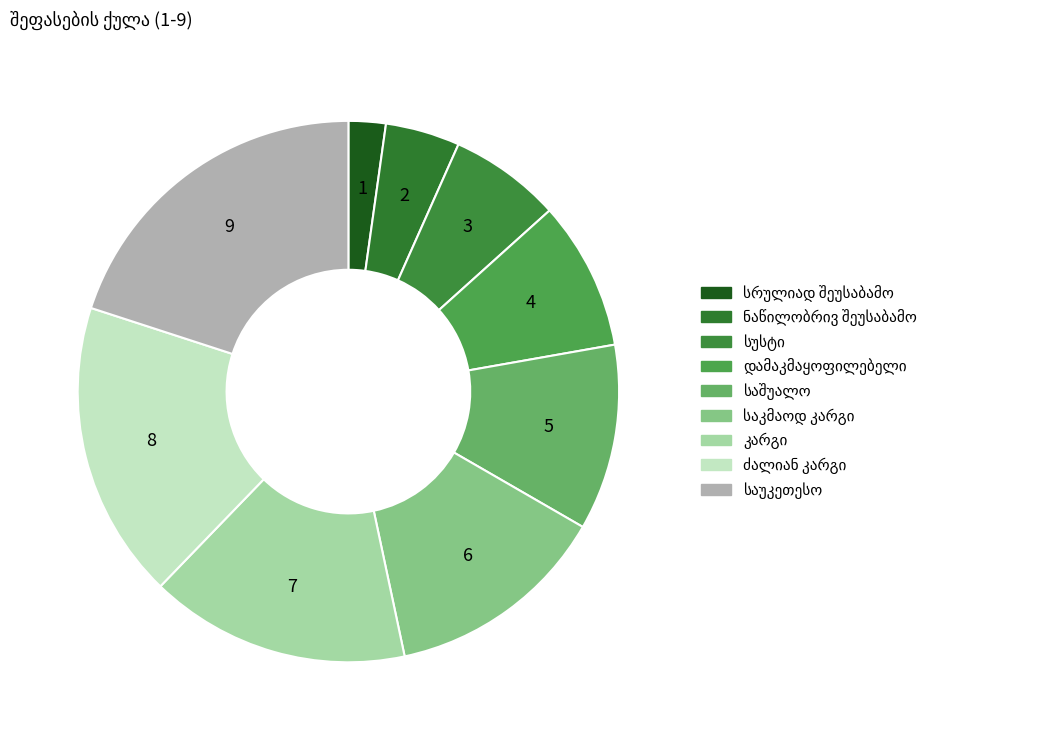

Does დამაკმაყოფილებელი account for over 50% of the chart?

No